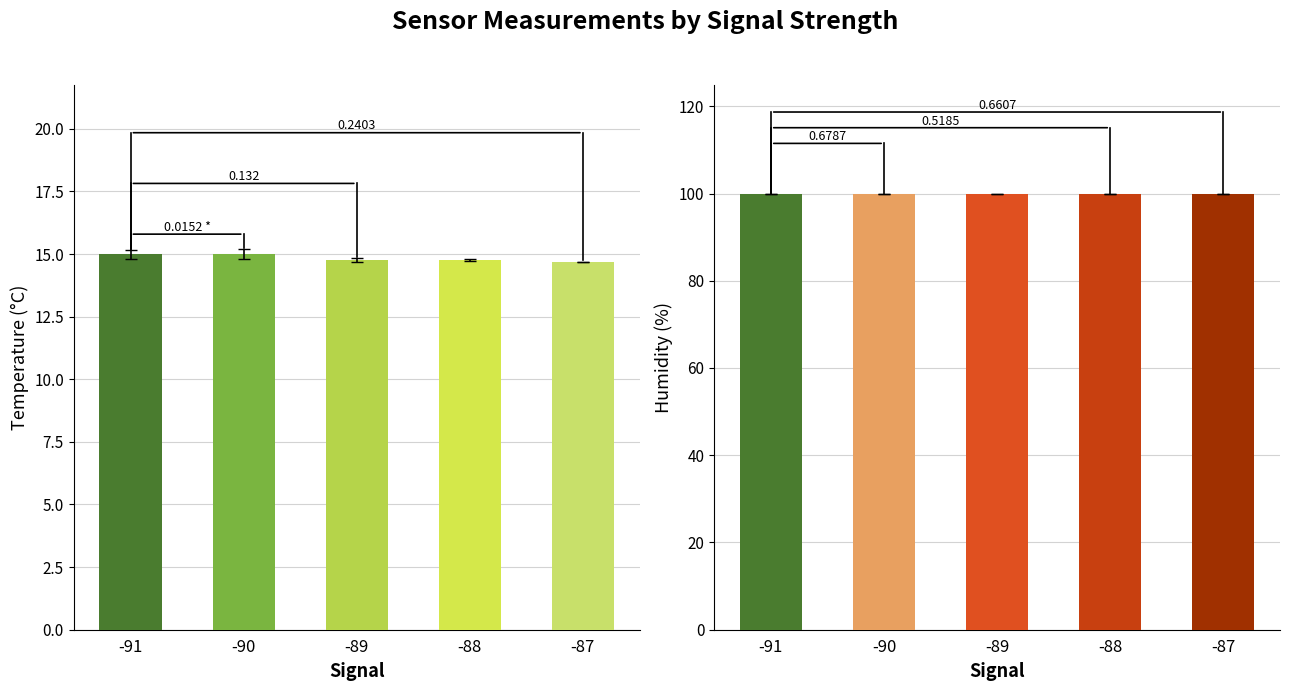

Are the bars grouped side by side (vs. stacked)?

Yes